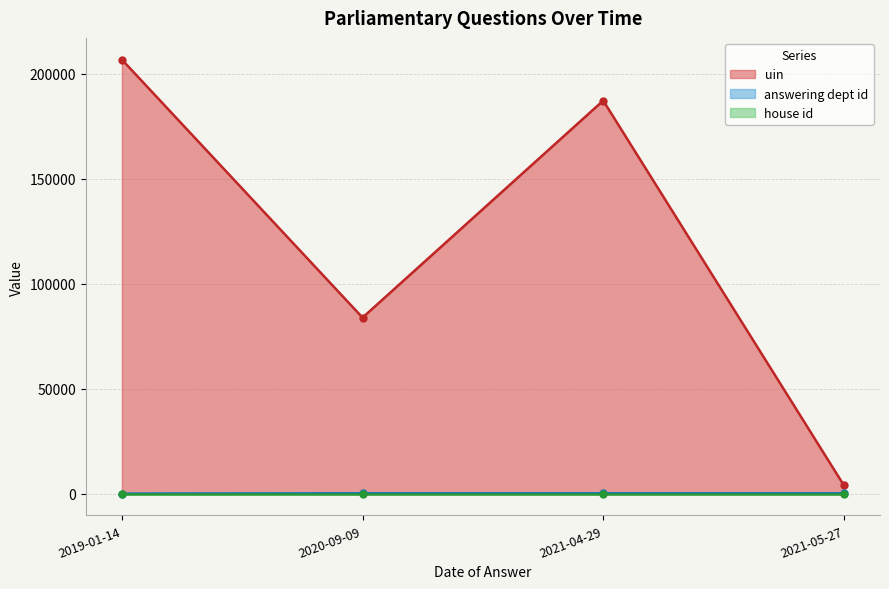

Where is the first local maximum for uin?

2021-04-29